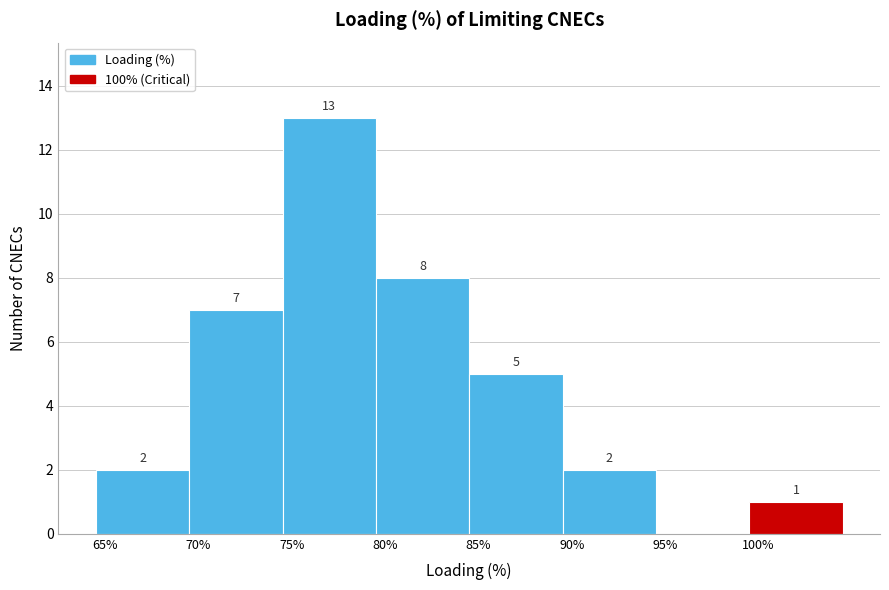

Reading right to left, what are all the values shown in this chart?

100%=1	95%=0	90%=2	85%=5	80%=8	75%=13	70%=7	65%=2